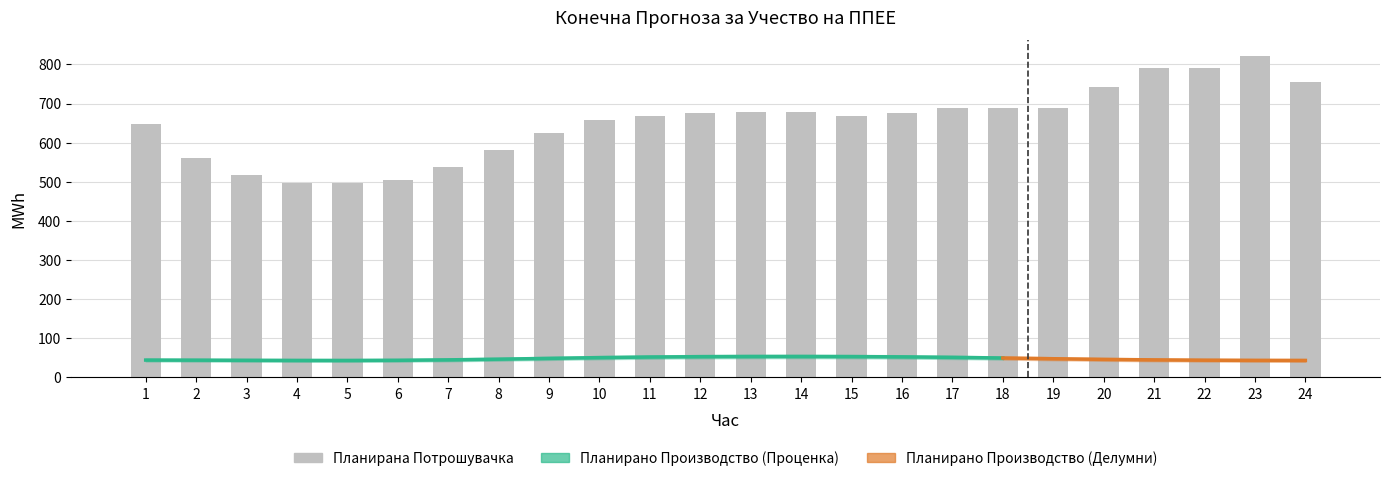

What is the value of the 10th bar from the left?

657.7